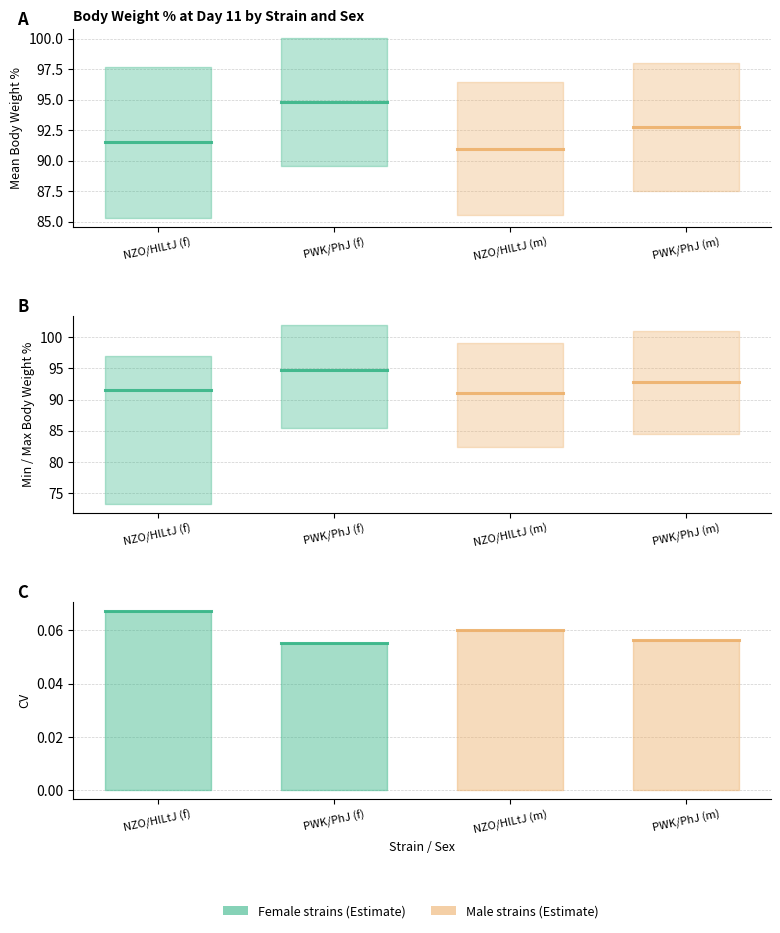

The value of minval at PWK/PhJ (m) is 84.5. True or false?

True